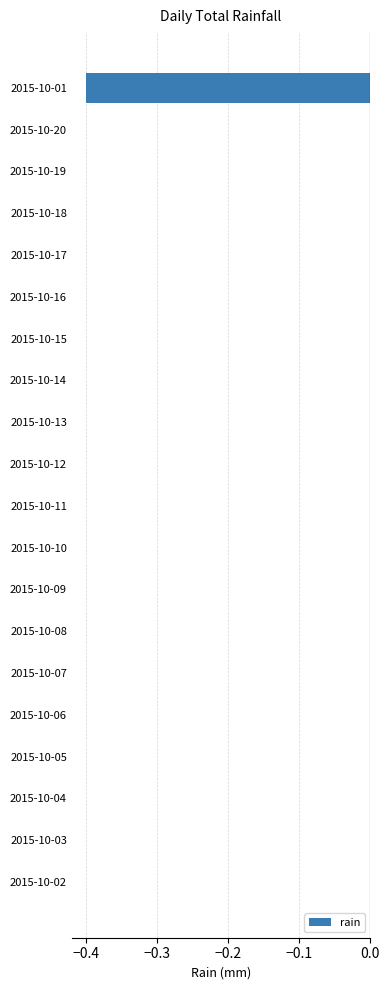

The chart shows a value of 0.0 at 2015-10-03. True or false?

True